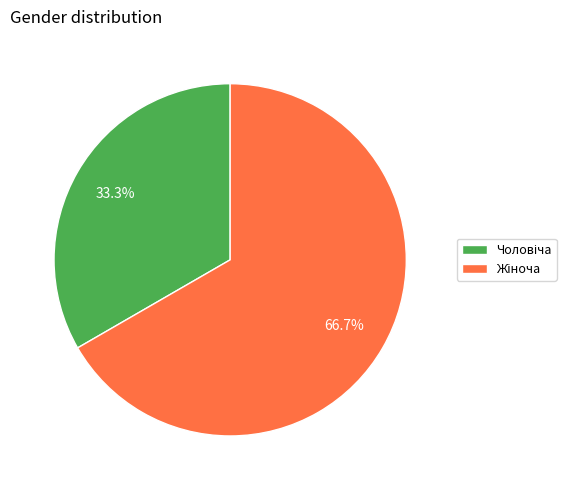

Is there a majority slice in this chart?

Yes